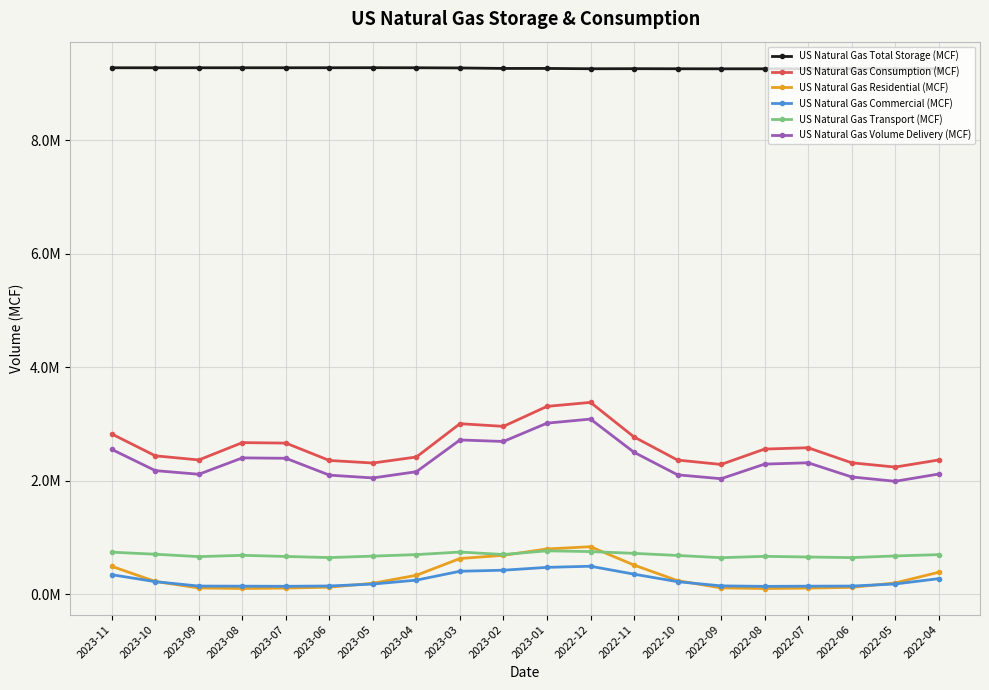

Is the value of US Natural Gas Commercial (MCF) at 2023-05 greater than the value of US Natural Gas Consumption (MCF) at 2022-04?

No